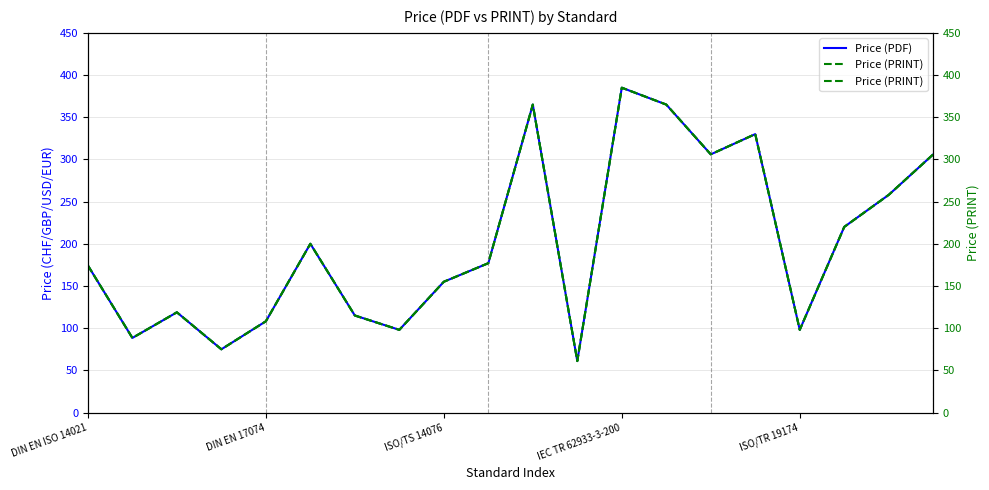

Where does the Price (PDF) series first go above 177?

5